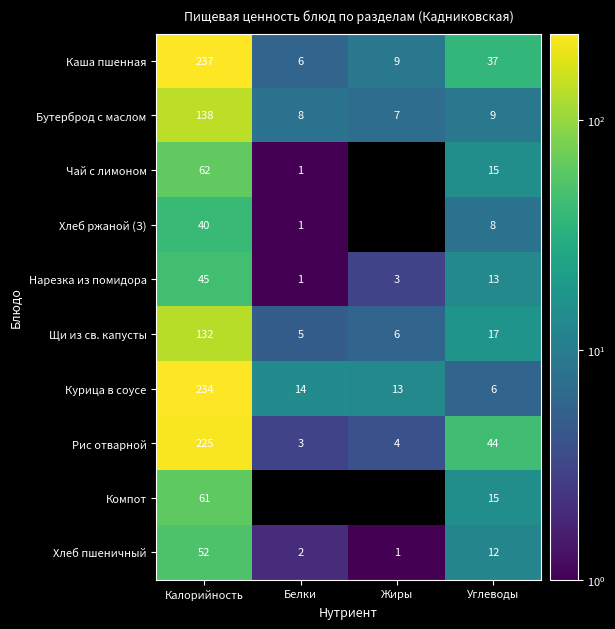

The Хлеб пшеничный series shows 12 at Углеводы. True or false?

True